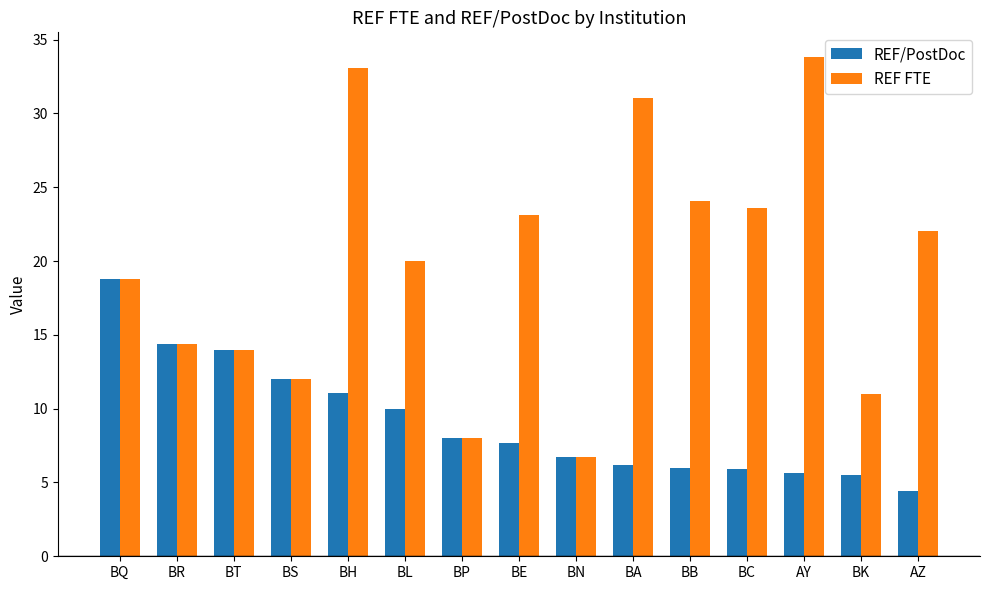

What position from the right is BL?

10